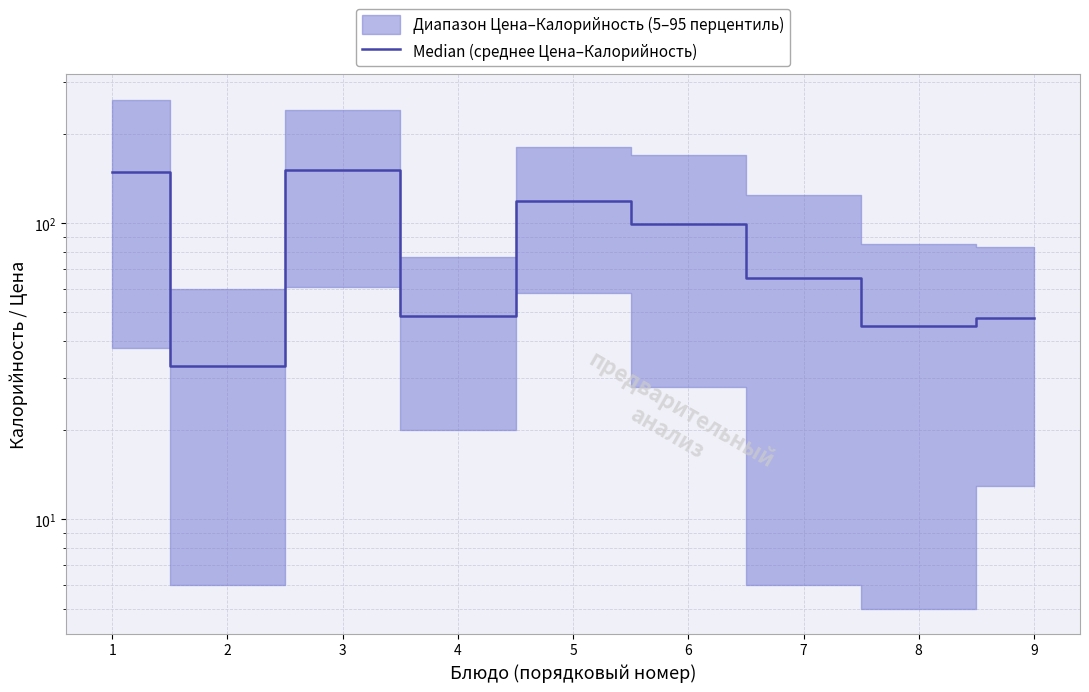

How many points are higher than both their immediate neighbors (excluding endpoints)?

2